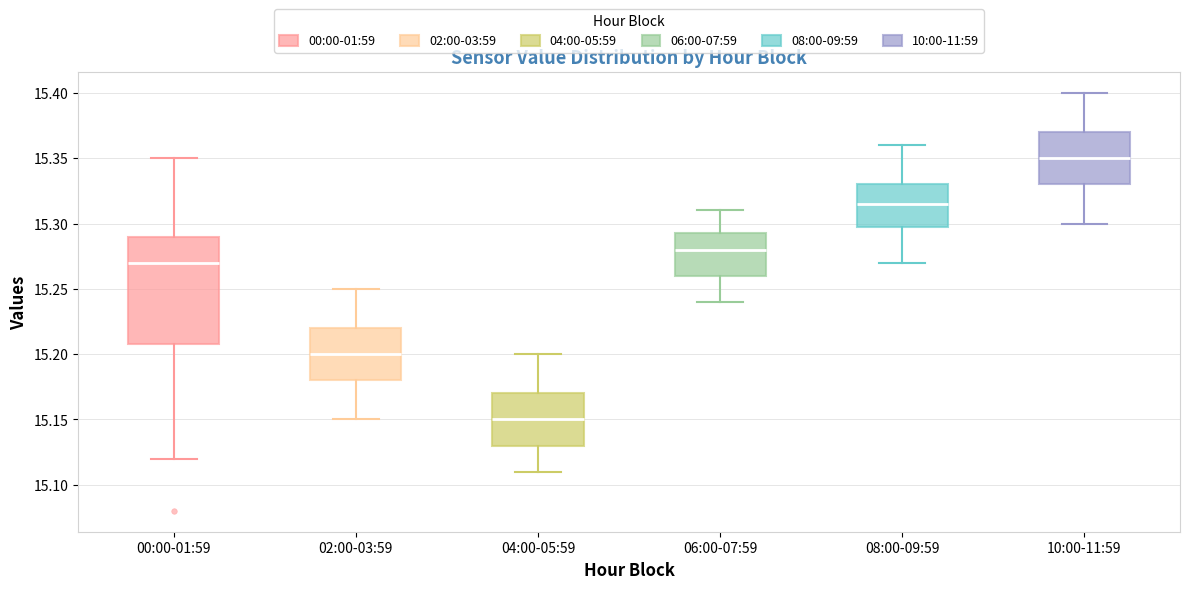

Comparing the boxes themselves (not the whiskers), which one is the tallest?

00:00-01:59